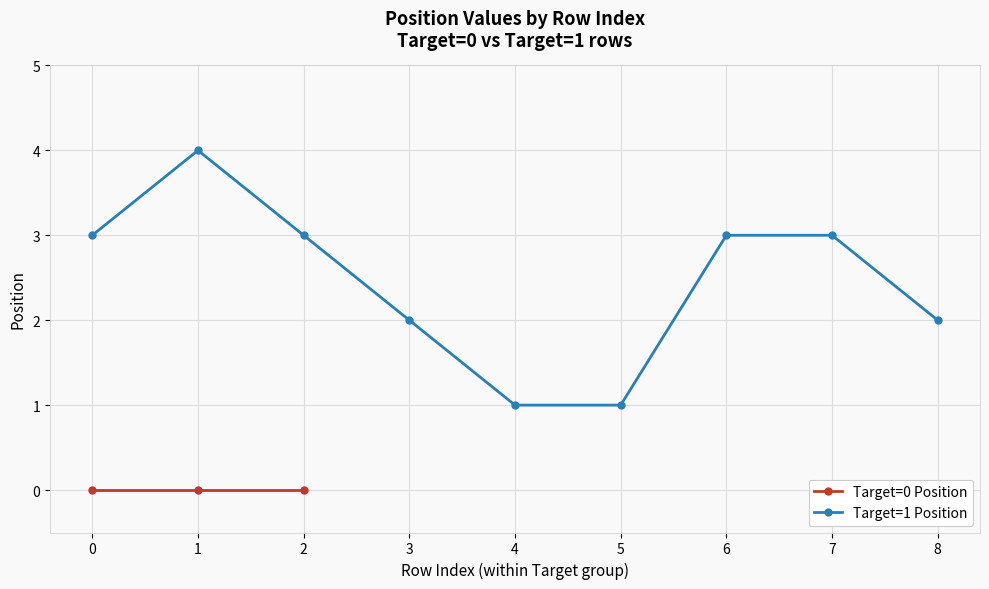

True or false: the data has more than 0 interior local peaks.

True